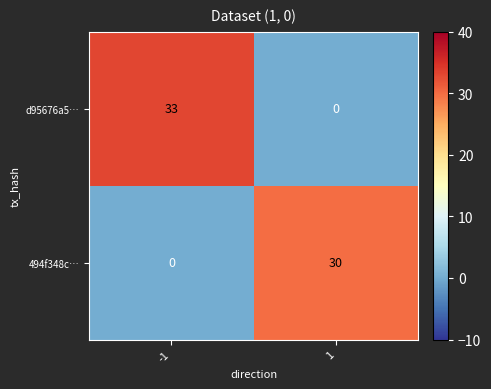

What is the maximum value shown in the chart?

33